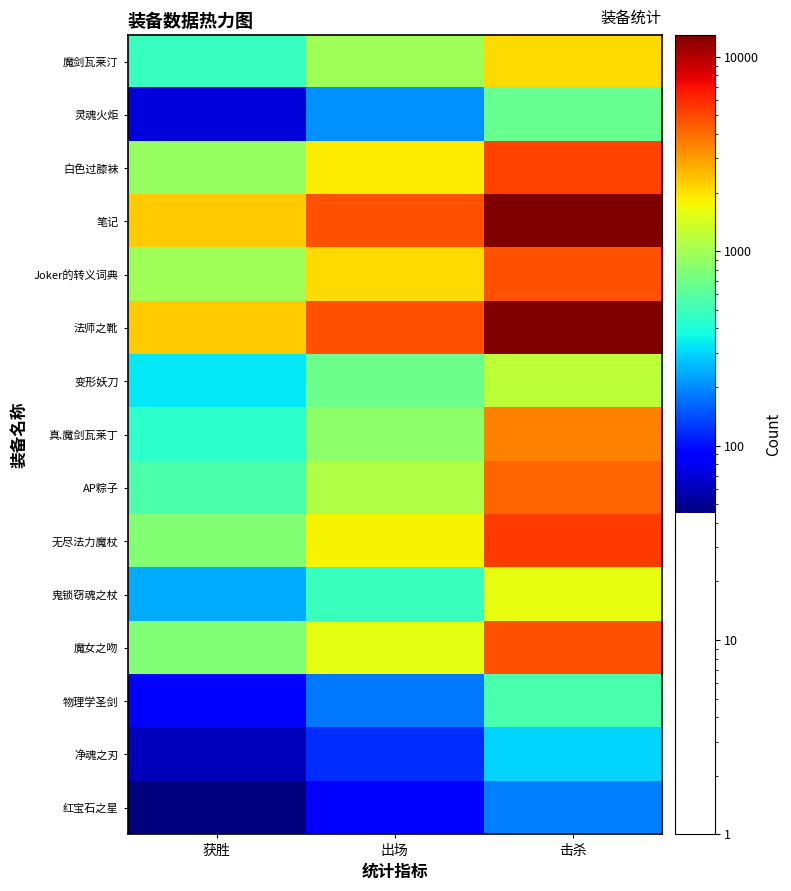

What is the total value across all series at 击杀?

60210